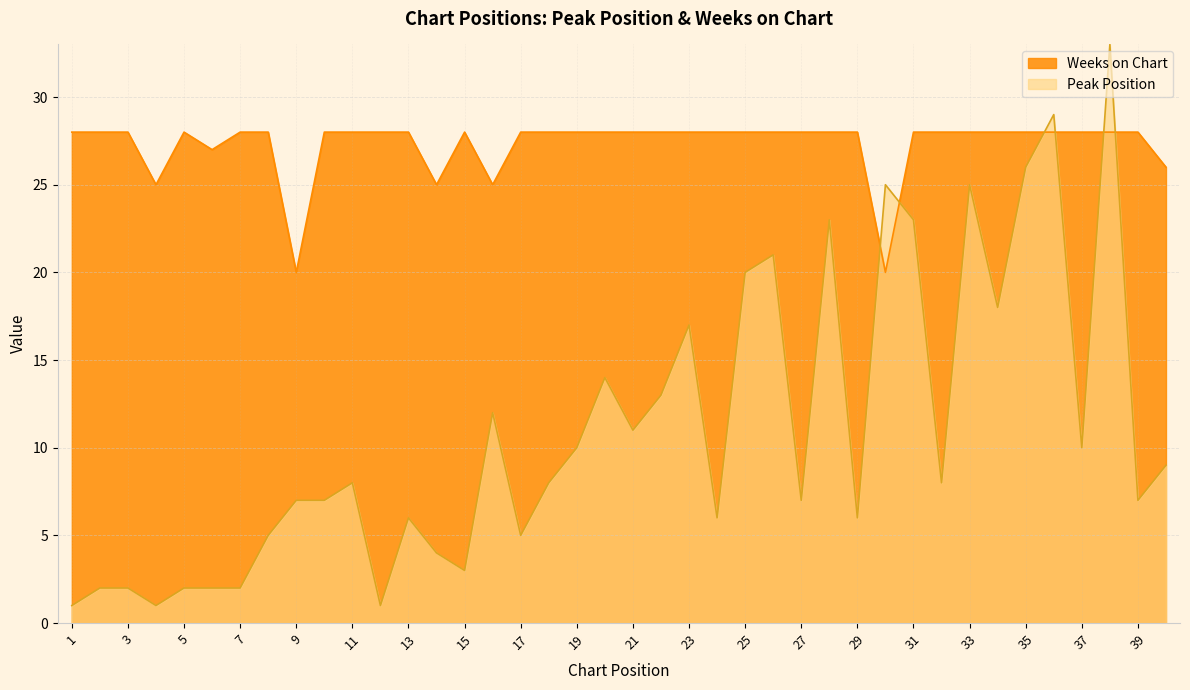

List the labels in order of Peak Position value, largest first.

38, 36, 35, 30, 33, 28, 31, 26, 25, 34, 23, 20, 22, 16, 21, 19, 37, 40, 11, 18, 32, 9, 10, 27, 39, 13, 24, 29, 8, 17, 14, 15, 2, 3, 5, 6, 7, 1, 4, 12